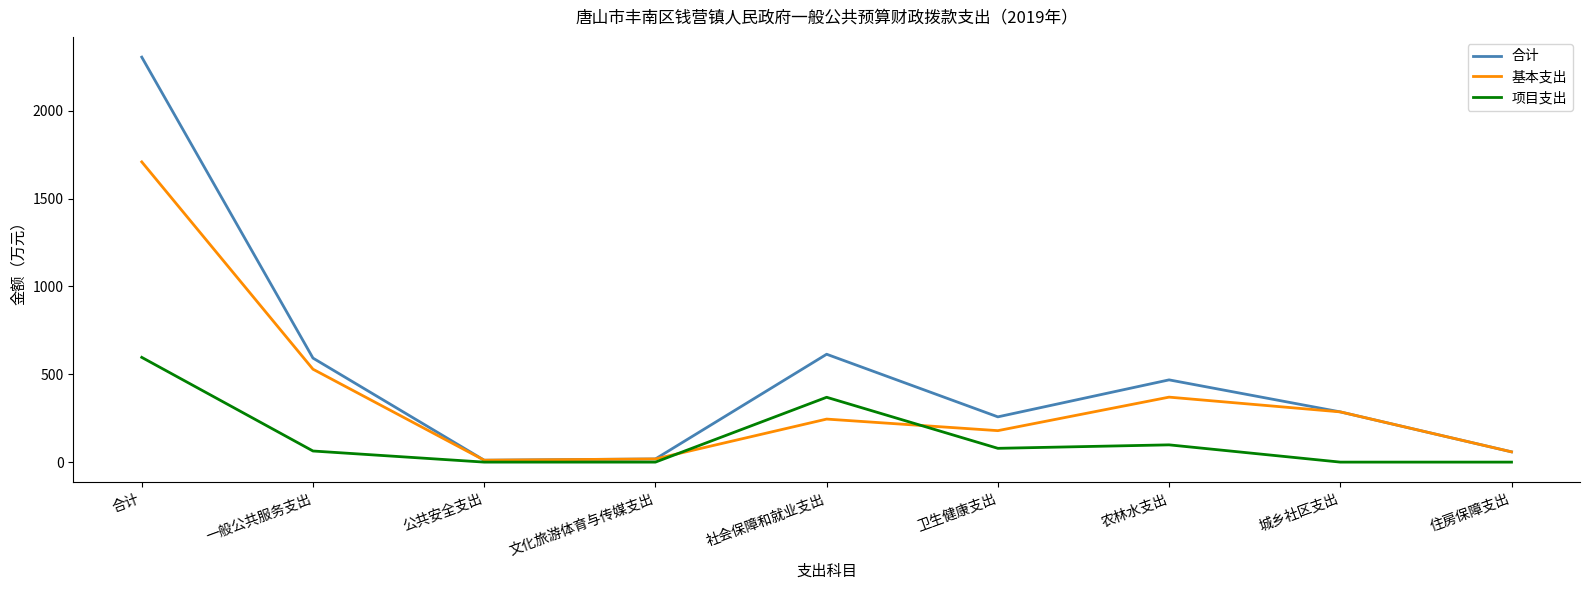

What position from the right is 卫生健康支出?

4